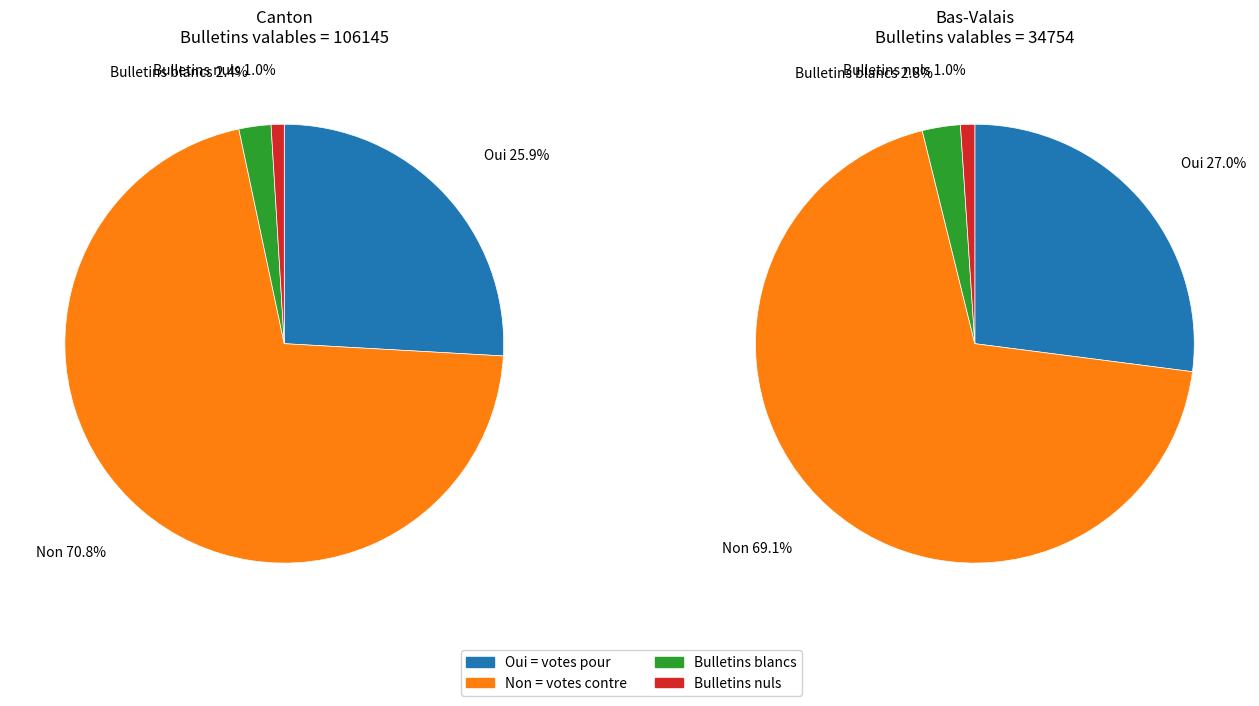

What is the largest slice in the pie chart?

non_values